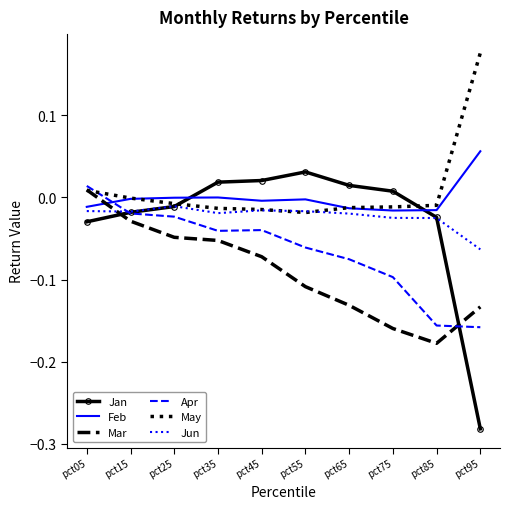

How many times do Mar and Feb cross each other?

1